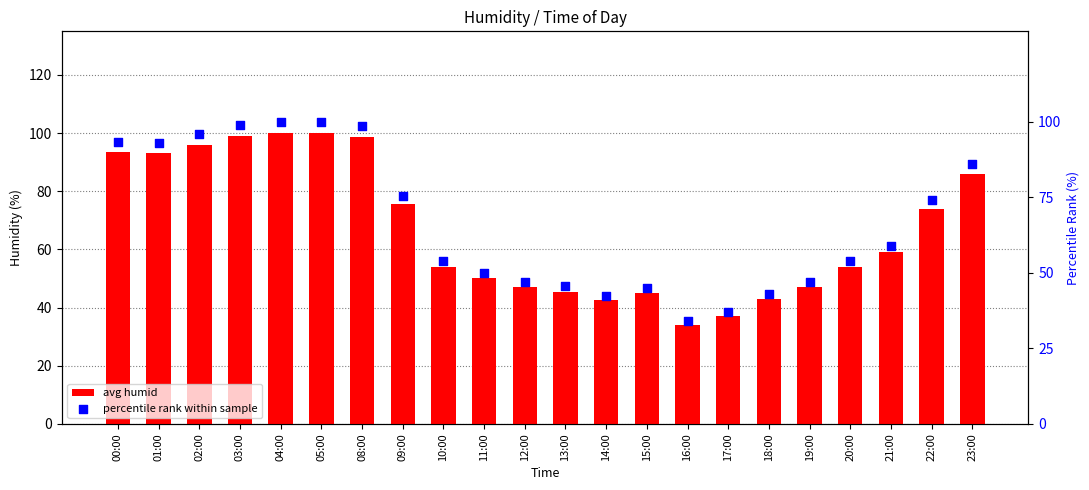

Which series has the largest Y range (max minus min)?

avg humid